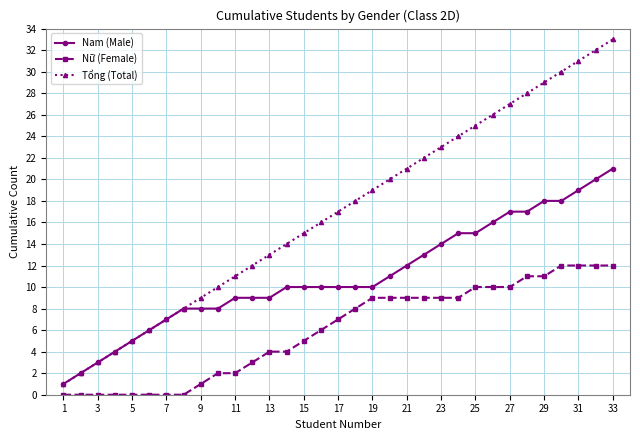

Which series has the largest total across all categories?

Tổng (Total)